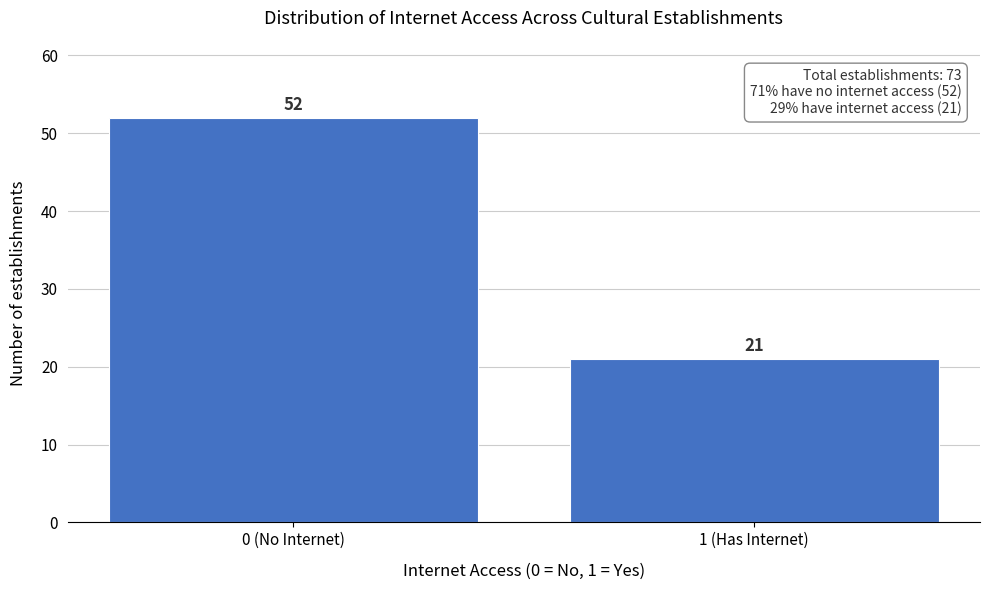

Reading left to right, transcribe all the data shown in this chart.

0 (No Internet)=52	1 (Has Internet)=21